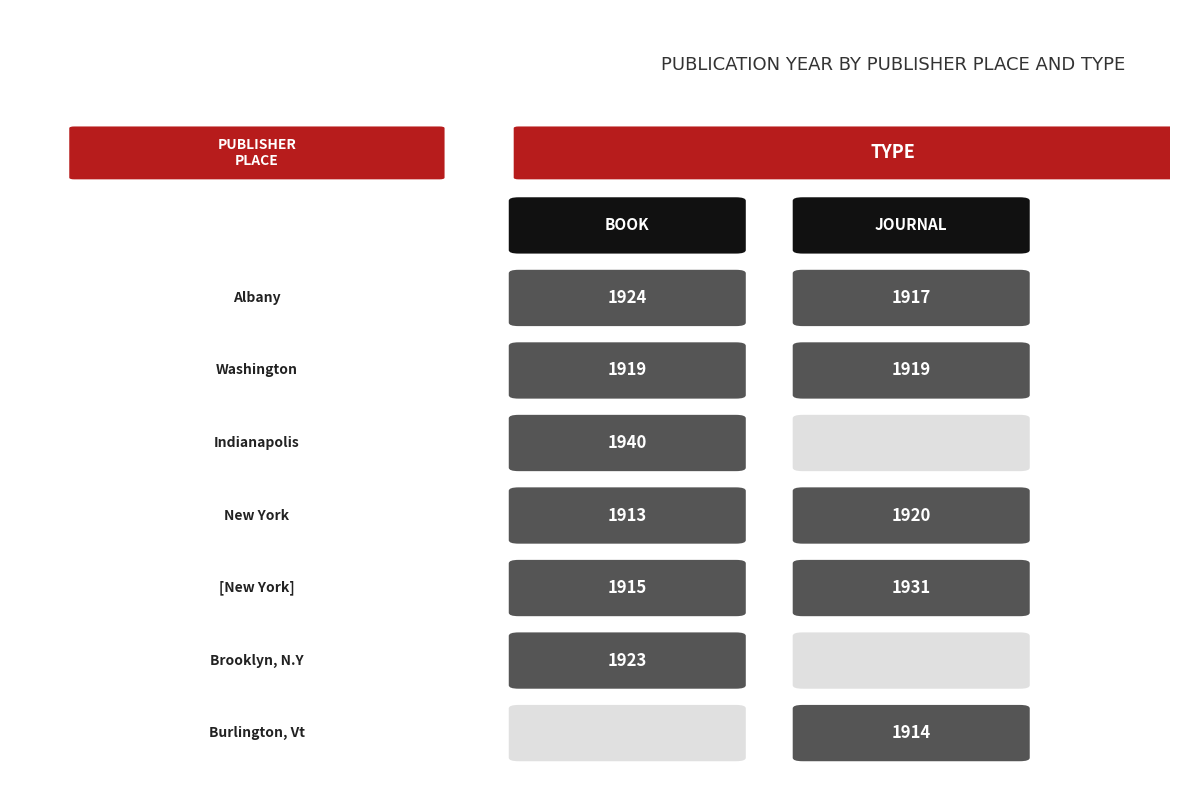

Which series has the widest spread of values?

Book